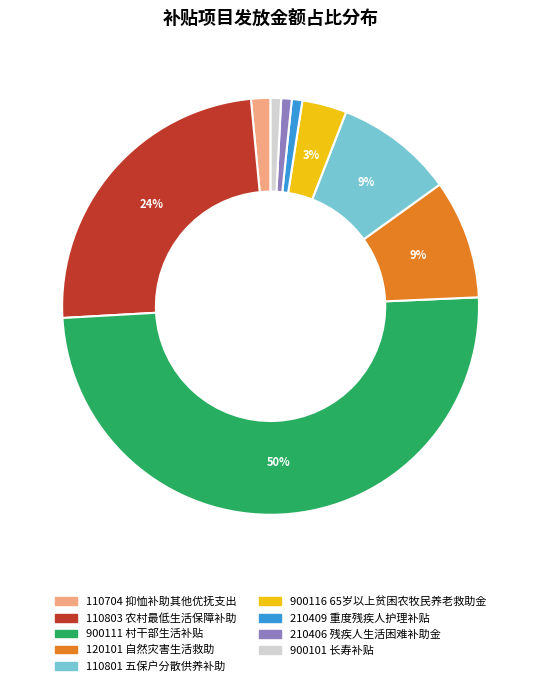

To the nearest percent, what portion does 210406 represent?

1%